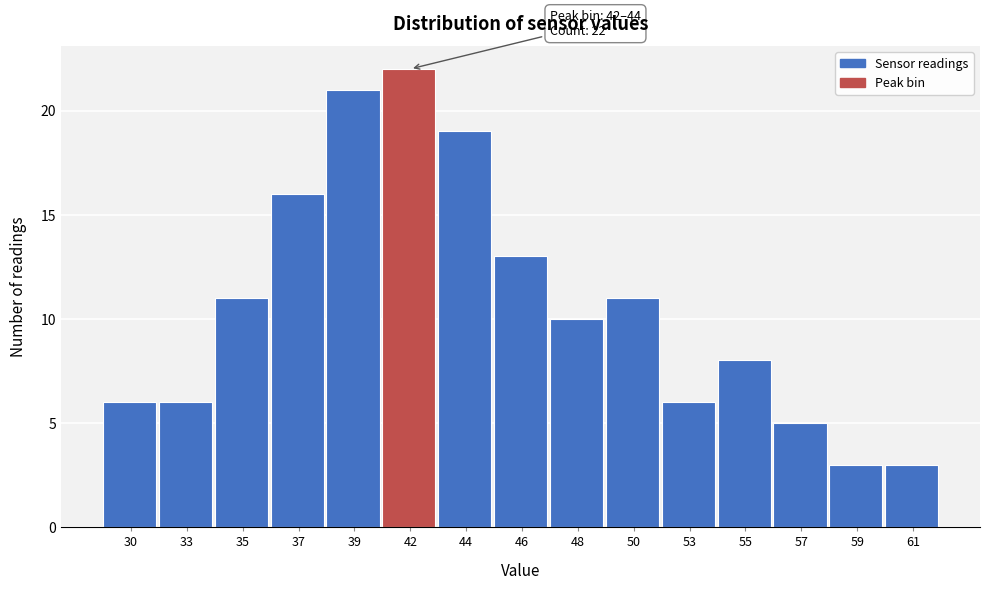

Reading left to right, extract all data points from this chart.

30=6	33=6	35=11	37=16	39=21	42=22	44=19	46=13	48=10	50=11	53=6	55=8	57=5	59=3	61=3